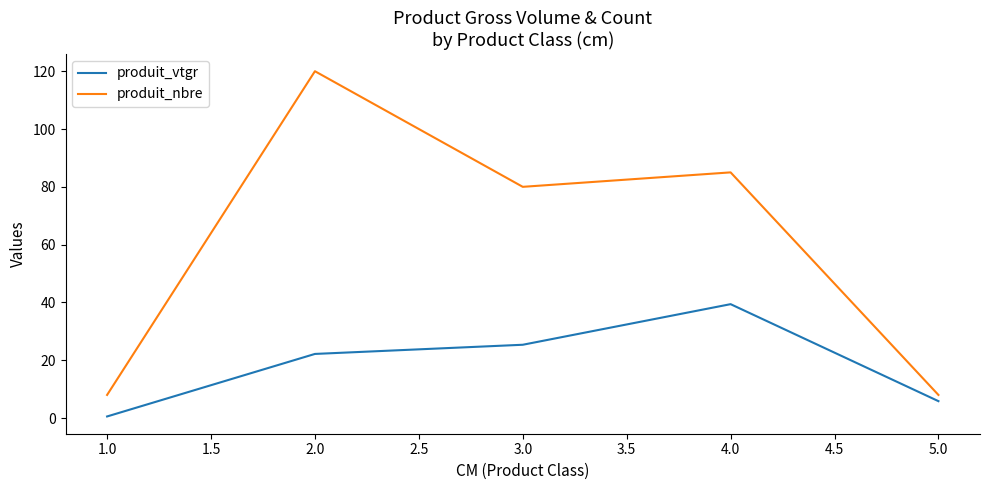

What is the sum of all produit_nbre values?

301.0